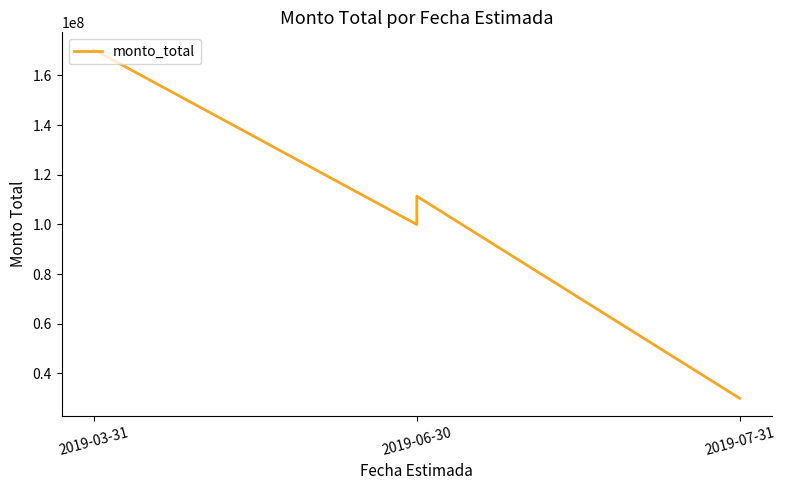

What is the change in value from 2019-03-31 to 2019-07-31?

-140361000